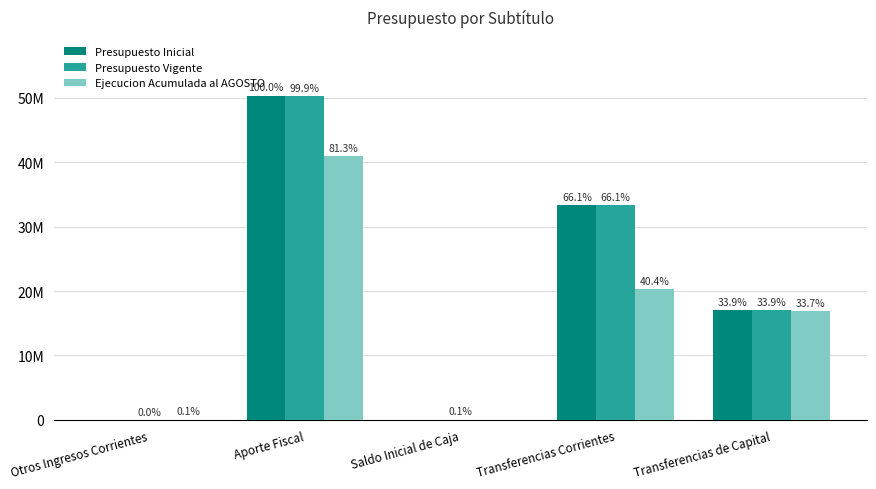

At how many categories does at least one series exceed 27780747?

2